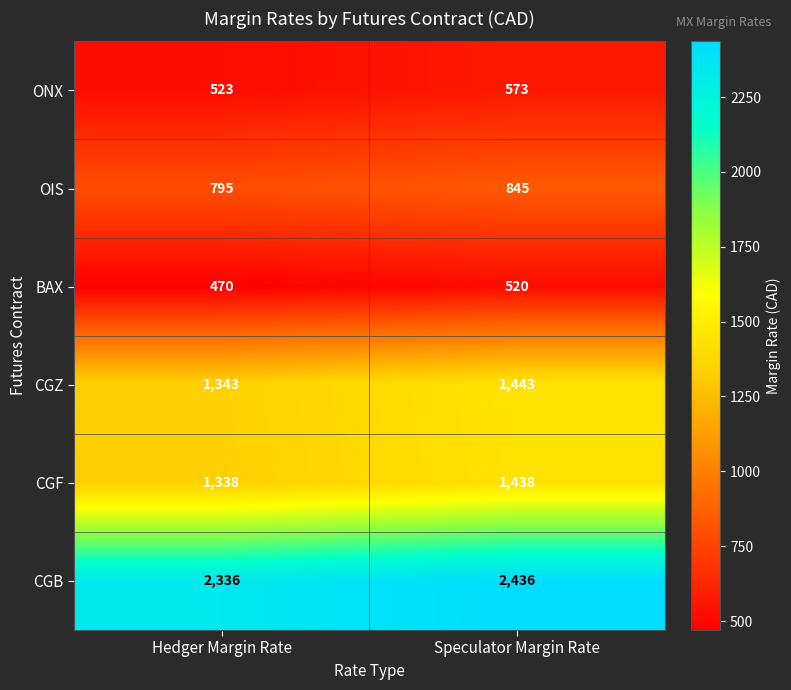

The CGB series shows 2336 at Hedger Margin Rate. True or false?

True